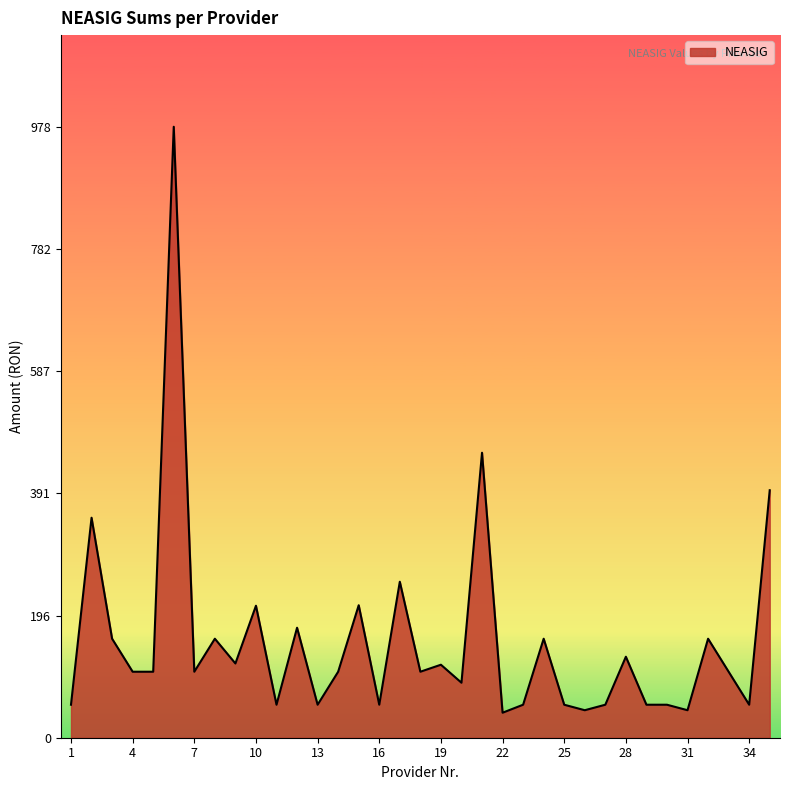

What is the smallest value displayed?

40.0